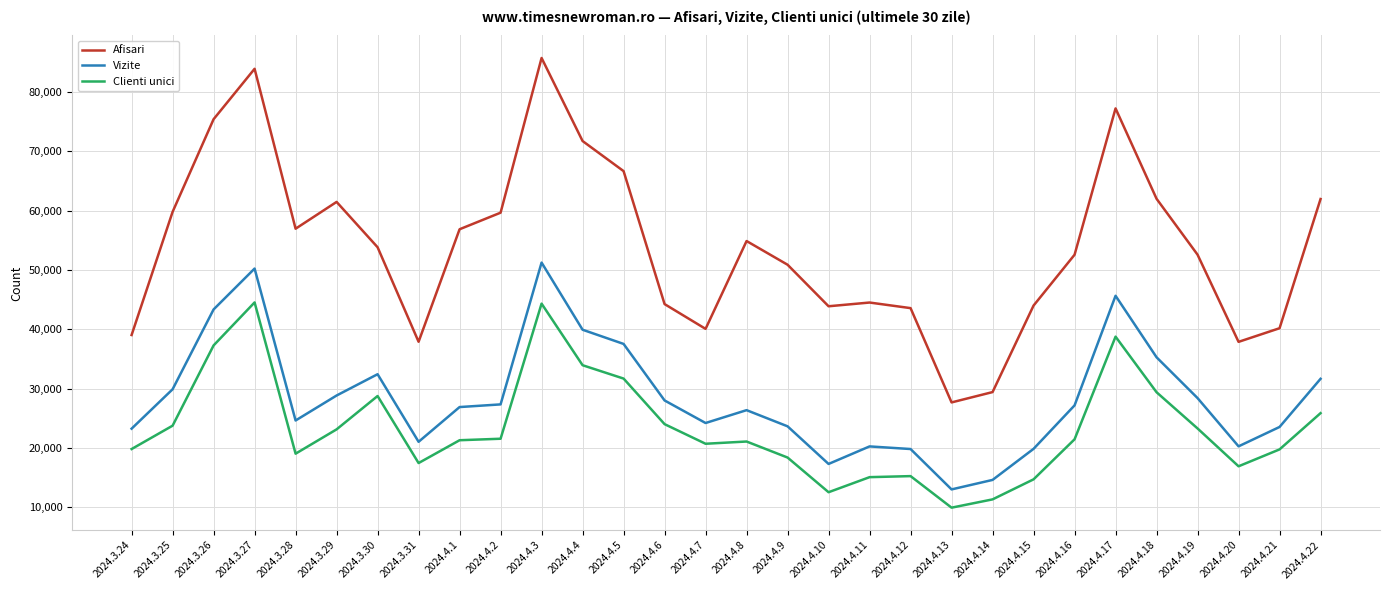

What is the average value of the Vizite series?

28518